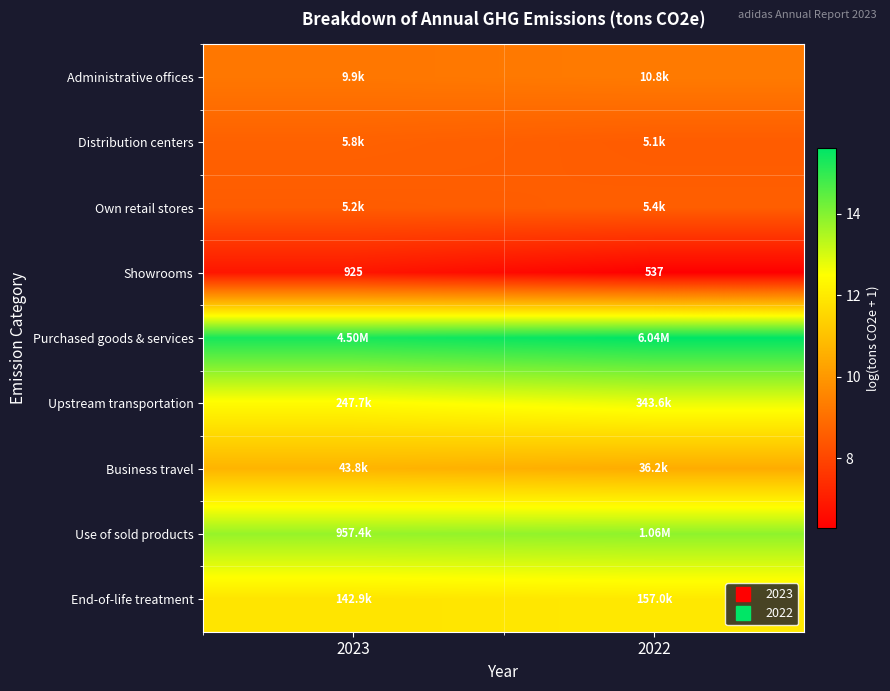

At which category is the sum across all series the highest?

2022